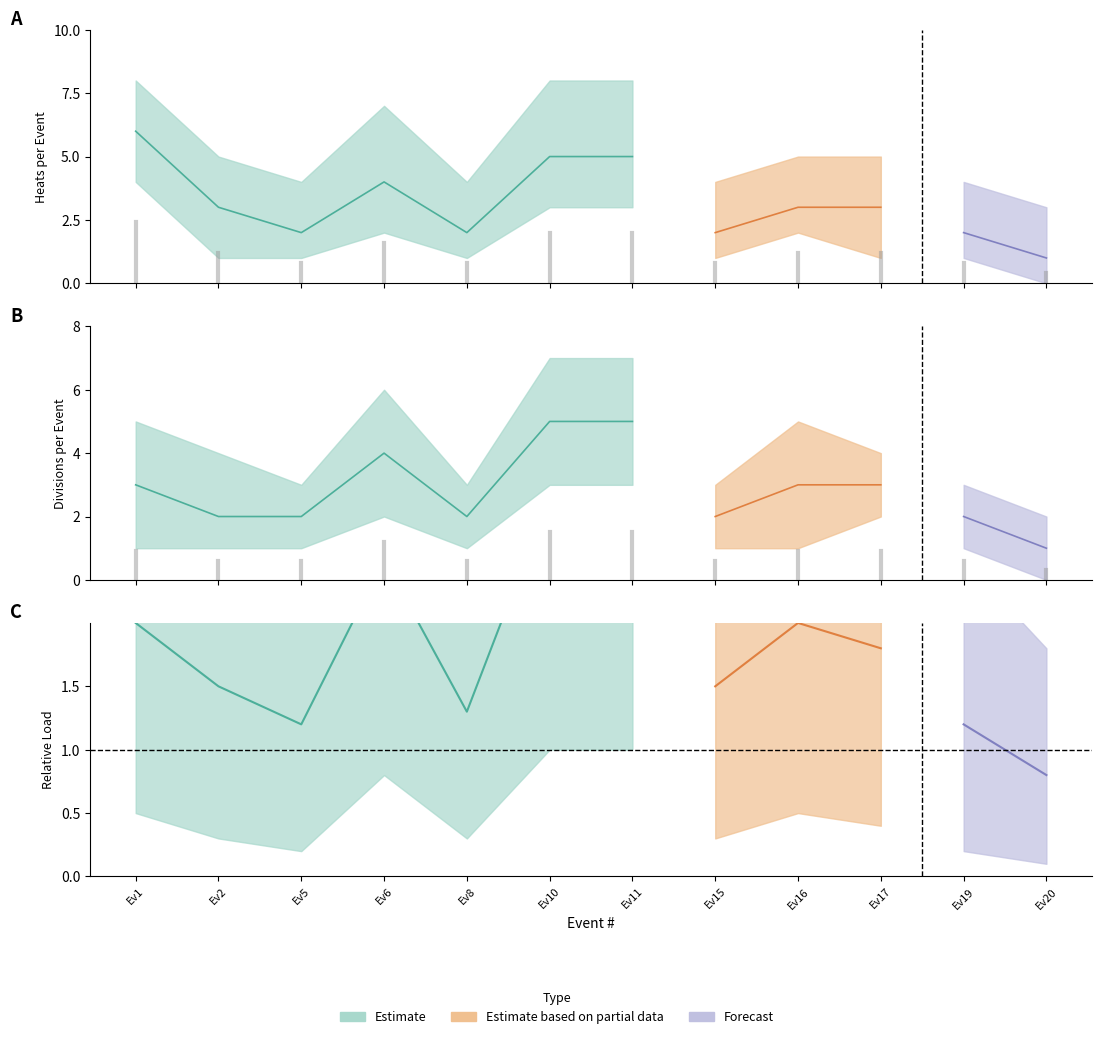

At how many categories does at least one series exceed 4?

7